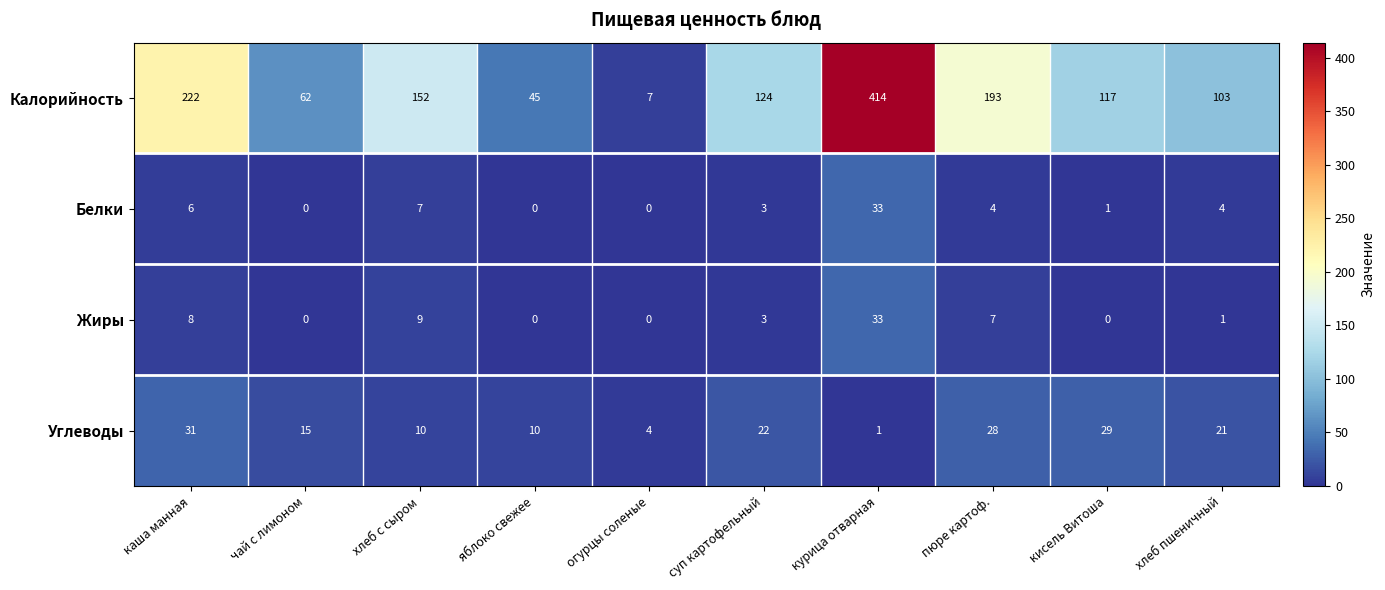

What is the greatest value displayed?

414